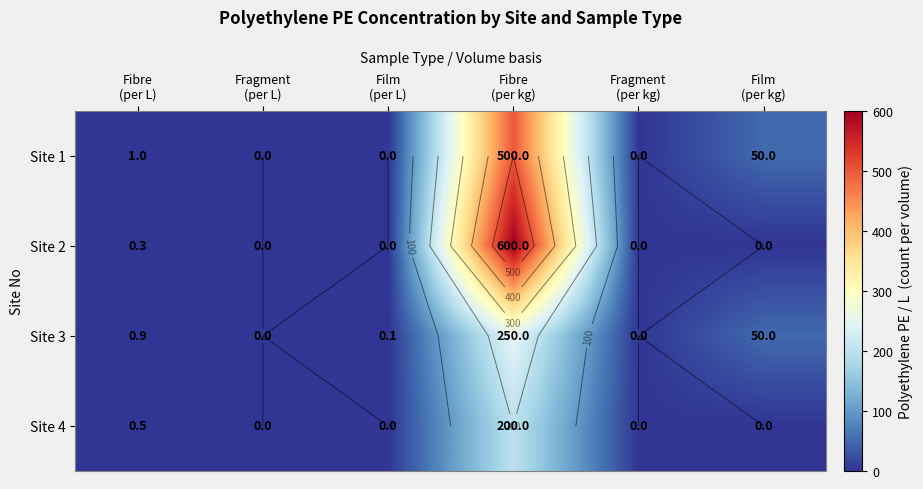

Which series has the largest total across all categories?

Site 2